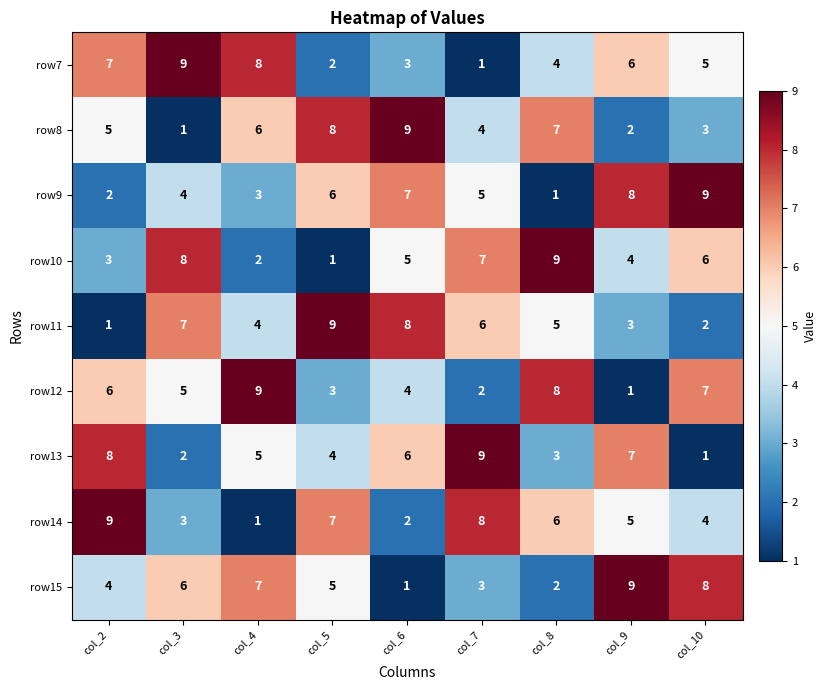

What is the difference between the second highest and minimum values in the row9 series?

7